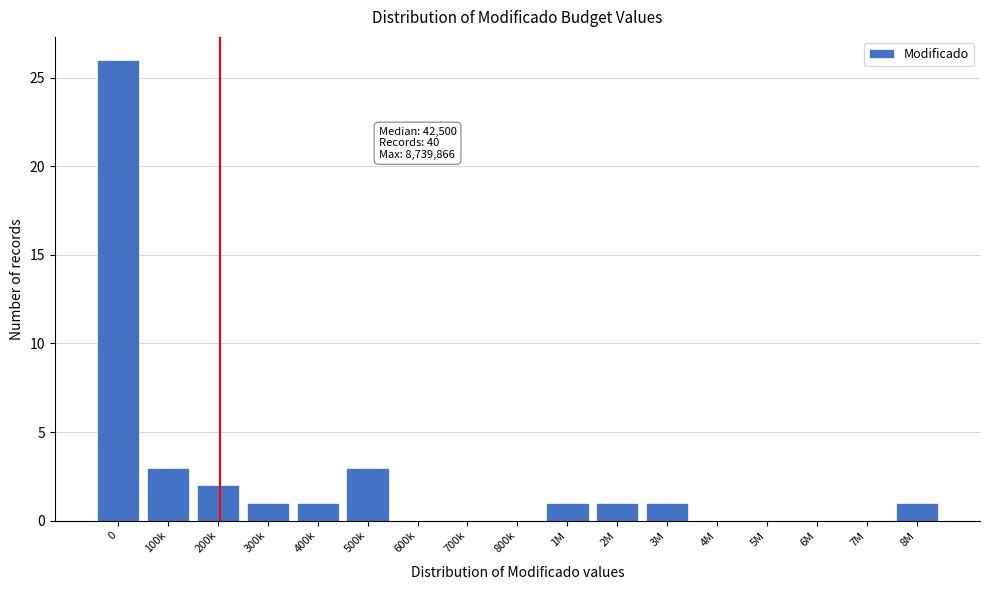

Reading right to left, list all the values displayed in this chart.

8M=1	7M=0	6M=0	5M=0	4M=0	3M=1	2M=1	1M=1	800k=0	700k=0	600k=0	500k=3	400k=1	300k=1	200k=2	100k=3	0=26